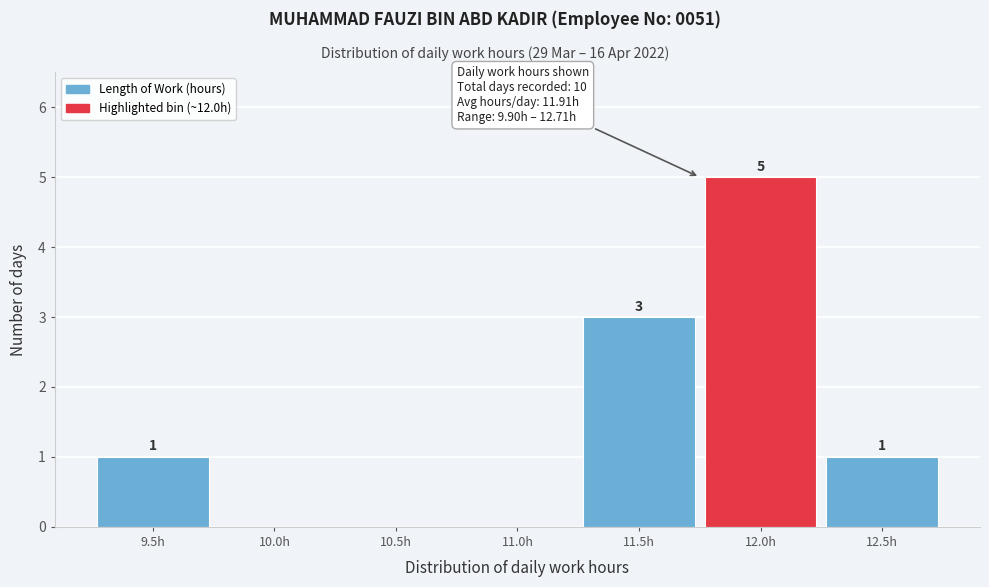

Reading left to right, extract all data points from this chart.

9.5h=1	10.0h=0	10.5h=0	11.0h=0	11.5h=3	12.0h=5	12.5h=1